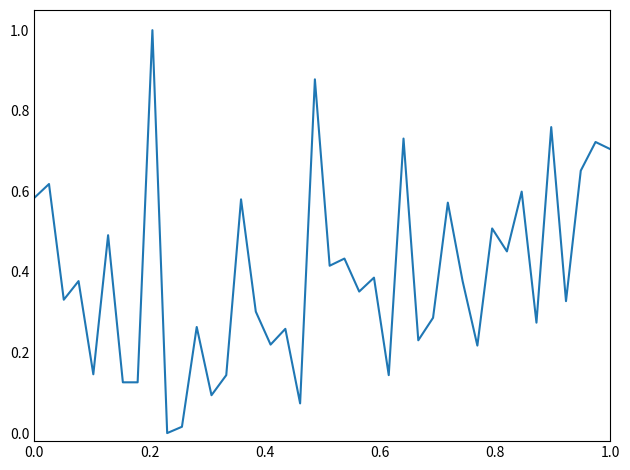

What is the greatest value displayed?

1.0